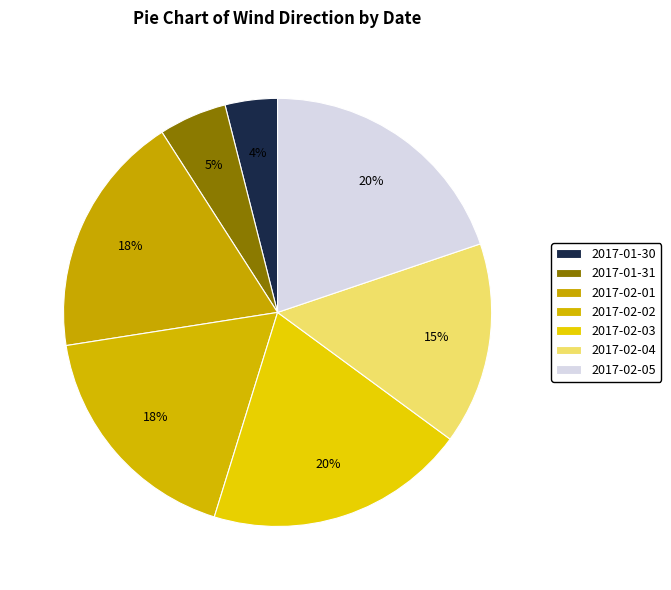

True or false: 2017-02-02 accounts for 26% of the total.

False